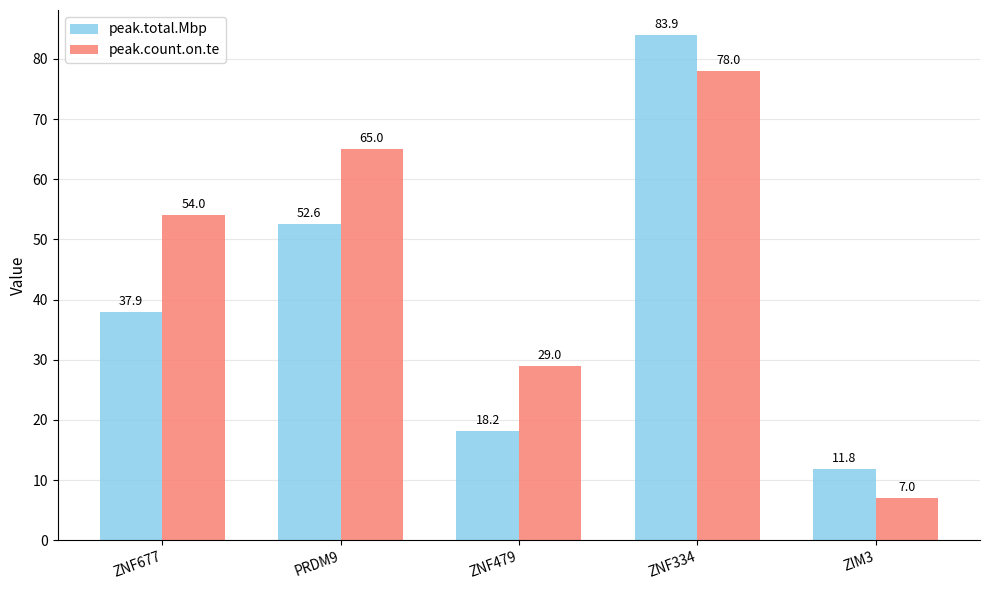

Rank the series by their average value, from highest to lowest.

peak.count.on.te, peak.total.Mbp